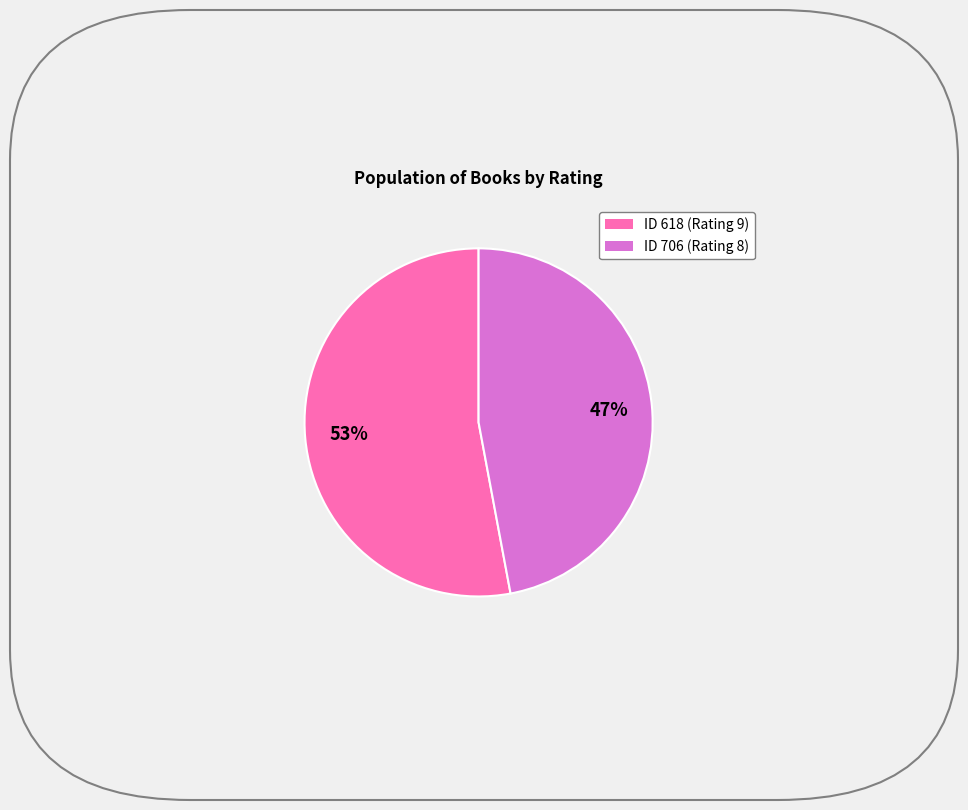

Does any single category account for the majority?

Yes